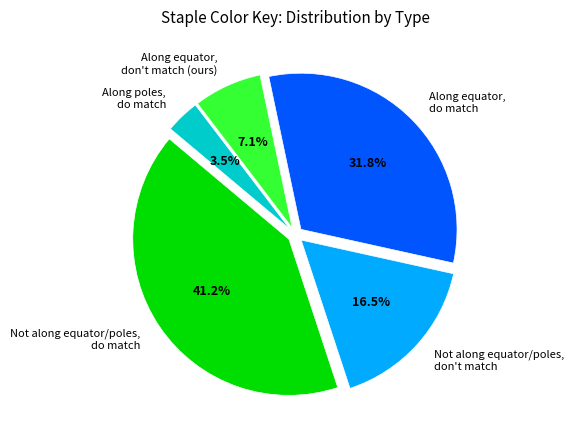

How many segments does this pie chart have?

5